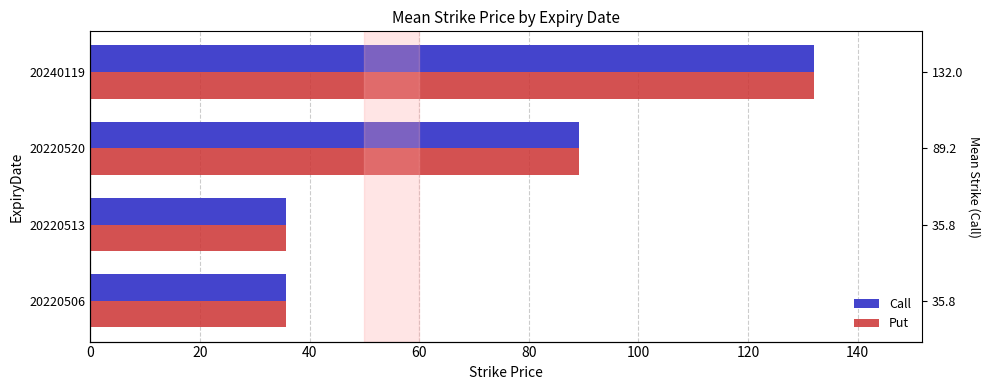

List the series in order of their peak value, lowest first.

Call, Put